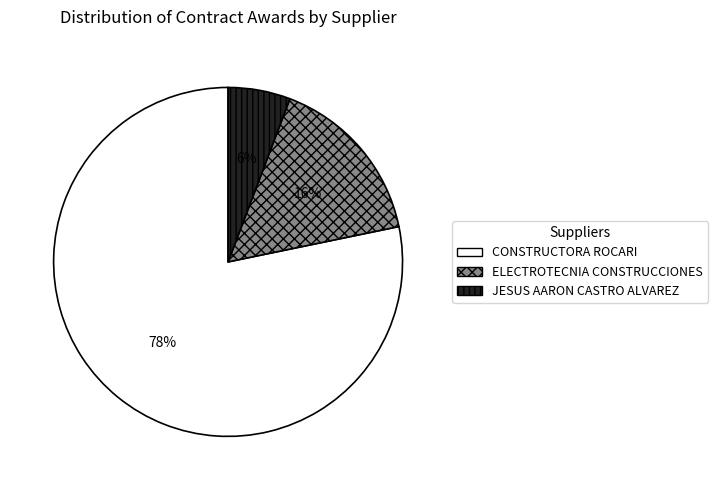

To the nearest percent, what is the average slice percentage?

33%